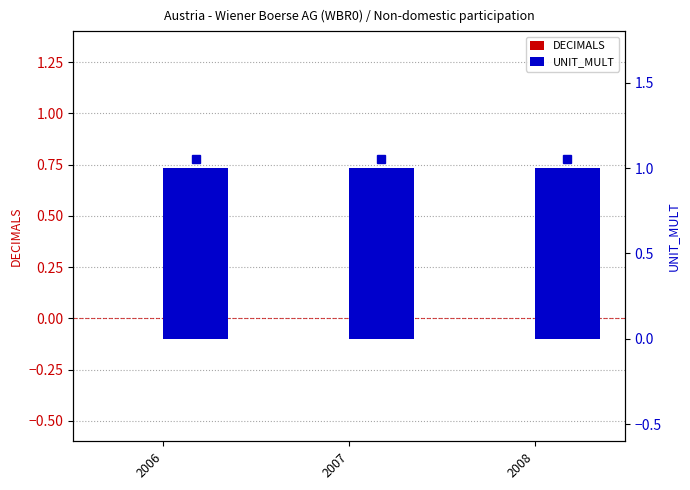

At which label is DECIMALS closest to 0?

2006